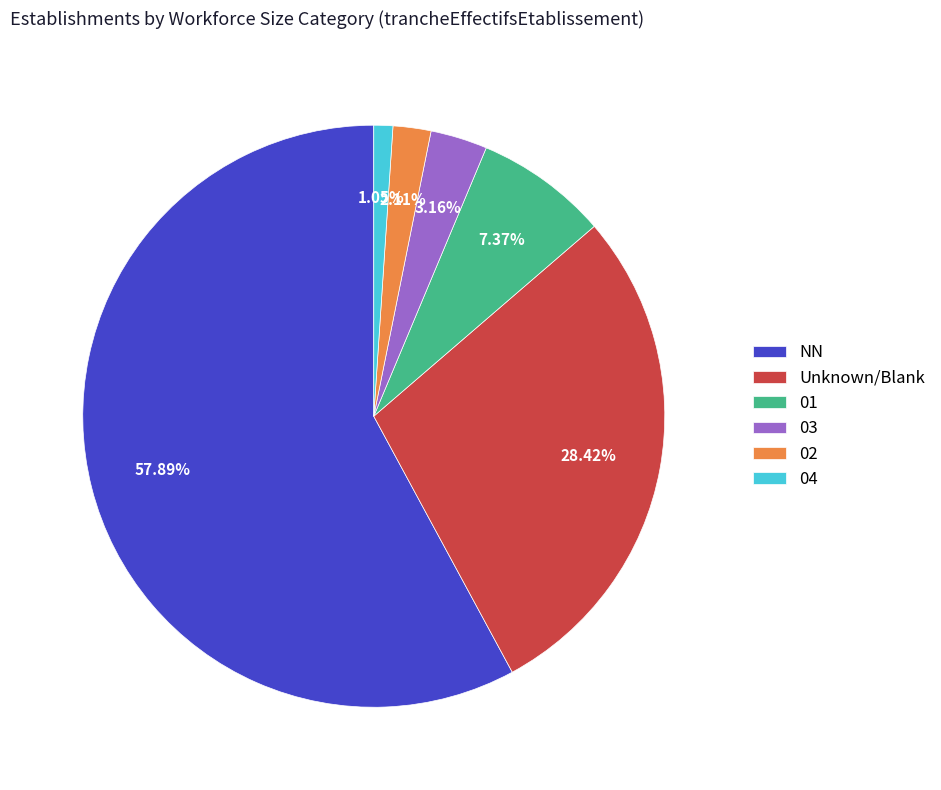

Is there any slice that represents more than half of the pie?

Yes